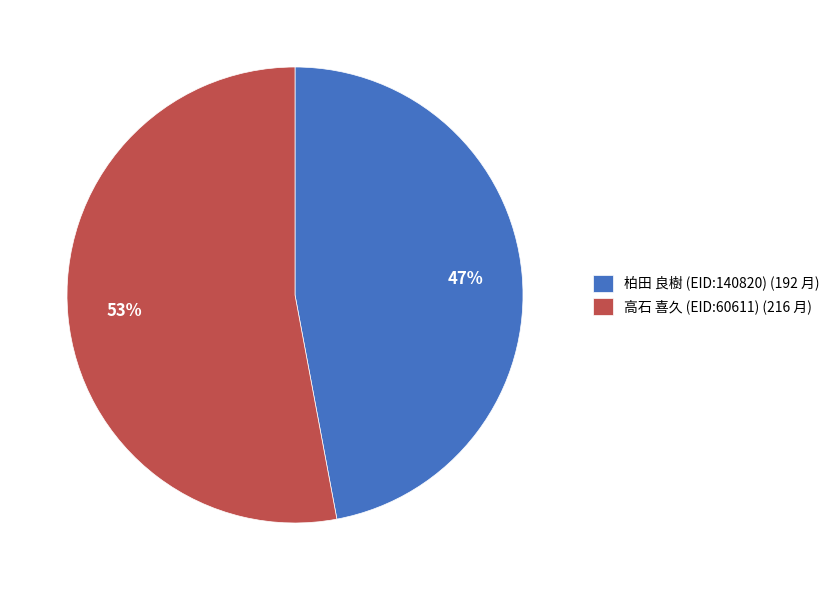

The 高石 喜久 (EID:60611) slice represents 53% of the pie. True or false?

True